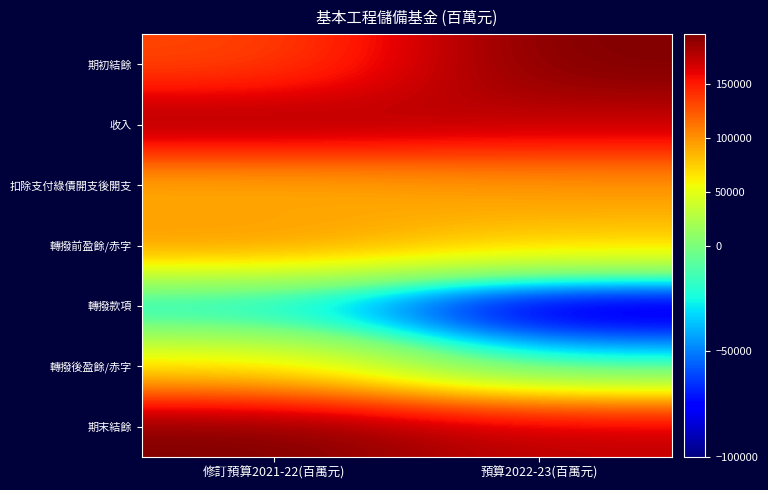

At which category is the sum across all series the highest?

修訂預算2021-22(百萬元)